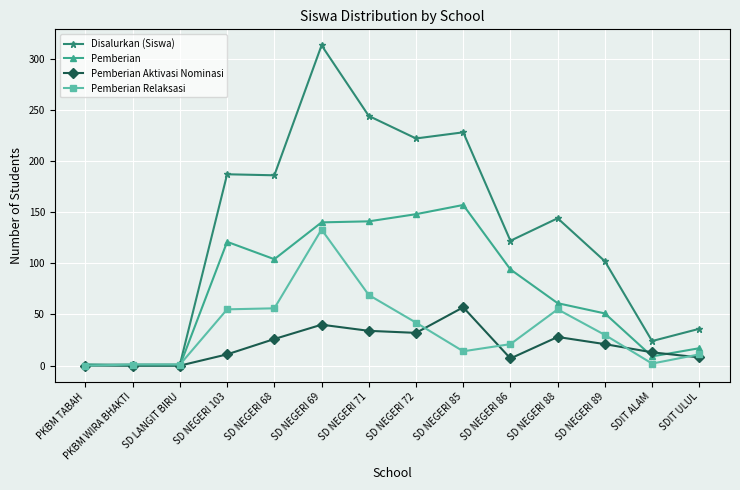

What are all the series names shown in the legend?

Disalurkan (Siswa), Pemberian, Pemberian Aktivasi Nominasi, Pemberian Relaksasi